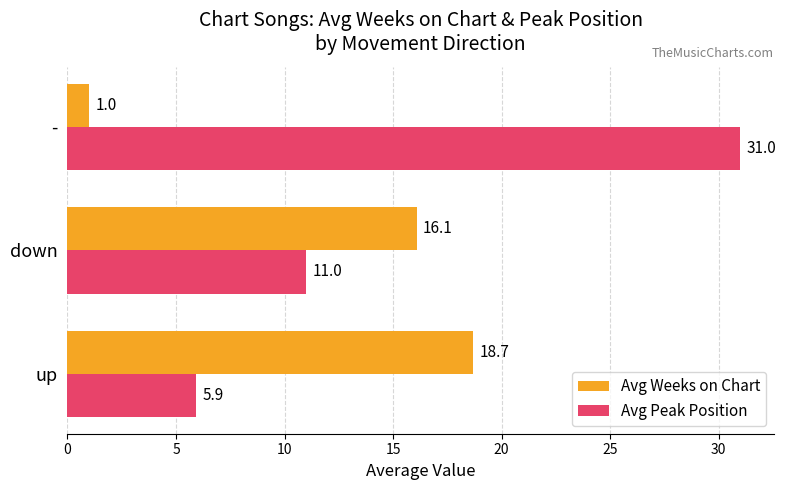

The value of Avg Peak Position at - is 10.6. True or false?

False